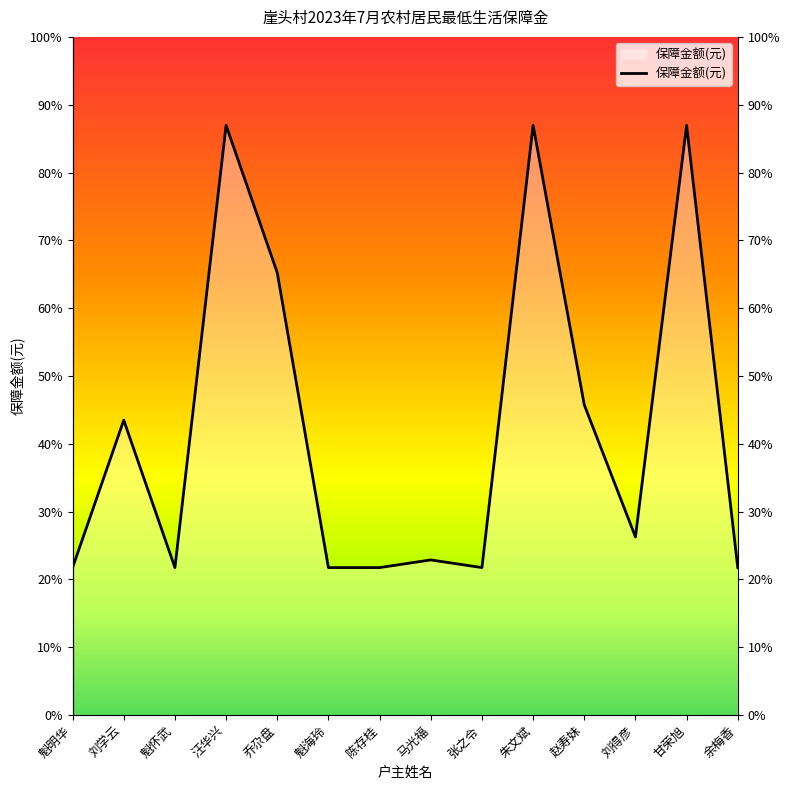

At which label is the value closest to 1105?

赵寿妹